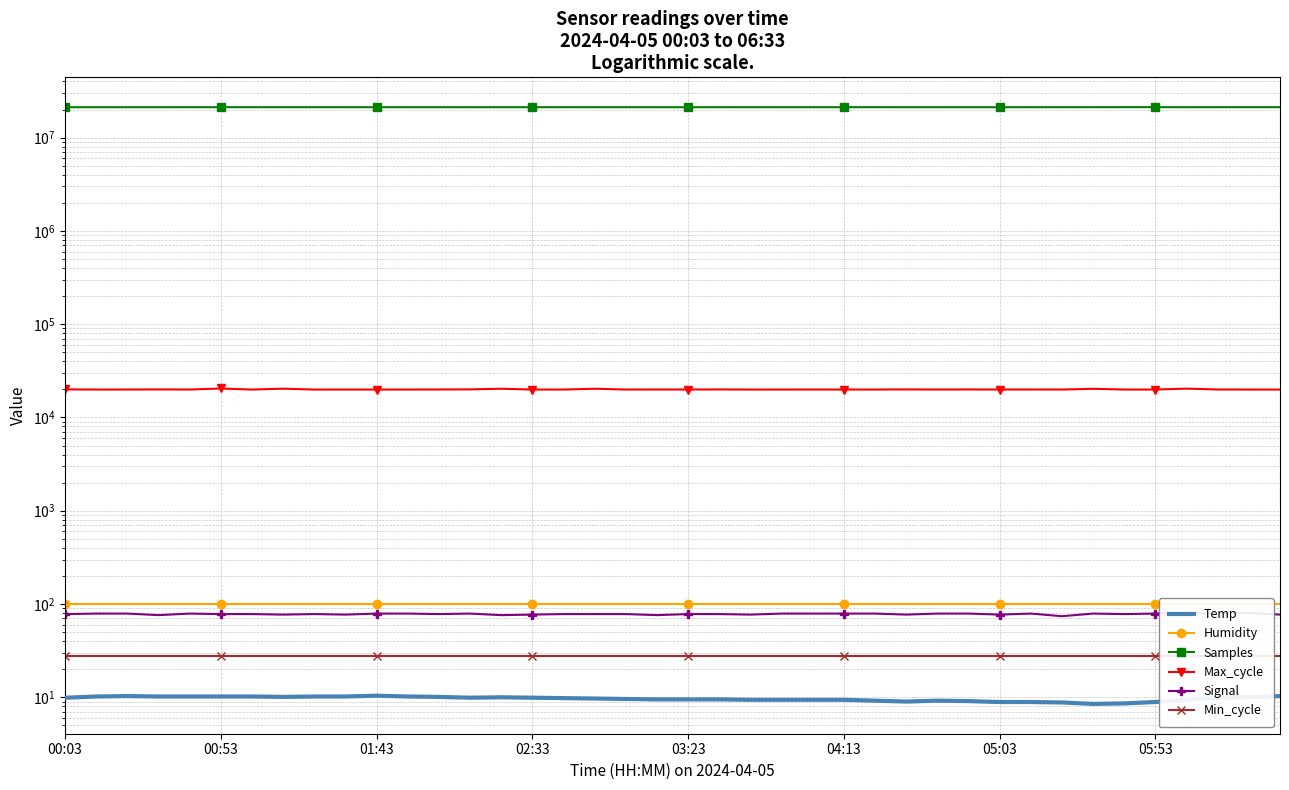

Is the value of Signal at 32 greater than the value of Min_cycle at 18?

Yes